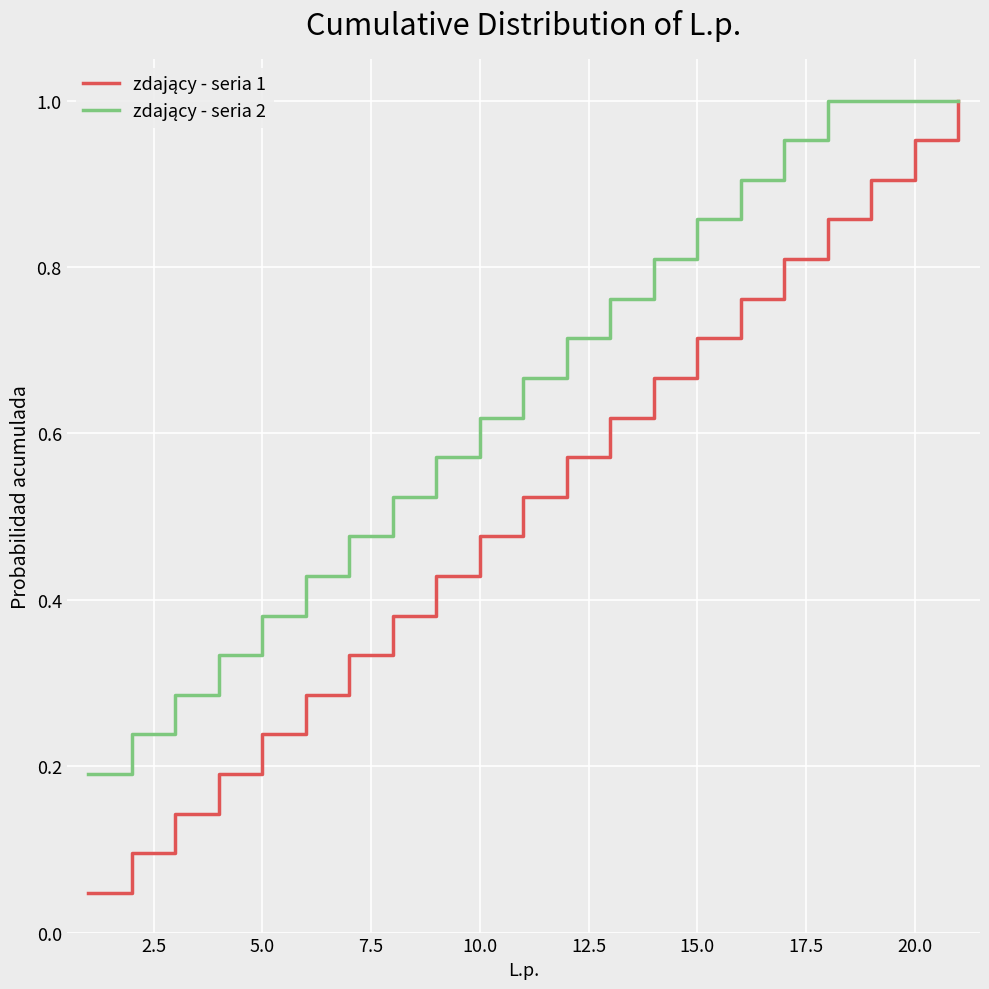

What is the value of the zdający - seria 2 point at the 16th from the left?

0.9